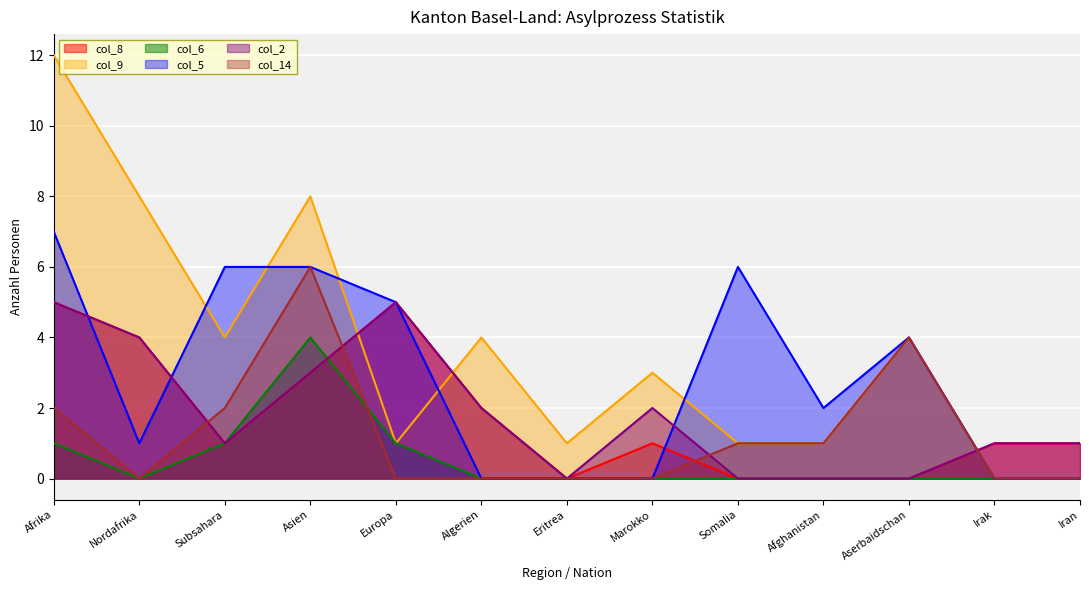

Reading left to right, list all the values displayed in this chart.

col_8 (Asylgewährungen): Afrika=5	Nordafrika=4	Subsahara=1	Asien=3	Europa=5	Algerien=2	Eritrea=0	Marokko=1	Somalia=0	Afghanistan=0	Aserbaidschan=0	Irak=1	Iran=1
col_9 (Kantonale Regelungen): Afrika=12	Nordafrika=8	Subsahara=4	Asien=8	Europa=1	Algerien=4	Eritrea=1	Marokko=3	Somalia=1	Afghanistan=1	Aserbaidschan=4	Irak=0	Iran=0
col_6 (Abschluss): Afrika=1	Nordafrika=0	Subsahara=1	Asien=4	Europa=1	Algerien=0	Eritrea=0	Marokko=0	Somalia=0	Afghanistan=0	Aserbaidschan=0	Irak=0	Iran=0
col_5 (Eintritte Rückkehr): Afrika=7	Nordafrika=1	Subsahara=6	Asien=6	Europa=5	Algerien=0	Eritrea=0	Marokko=0	Somalia=6	Afghanistan=2	Aserbaidschan=4	Irak=0	Iran=0
col_2 (Einreisen): Afrika=5	Nordafrika=4	Subsahara=1	Asien=3	Europa=5	Algerien=2	Eritrea=0	Marokko=2	Somalia=0	Afghanistan=0	Aserbaidschan=0	Irak=1	Iran=1
col_14 (Andere Abgänge): Afrika=2	Nordafrika=0	Subsahara=2	Asien=6	Europa=0	Algerien=0	Eritrea=0	Marokko=0	Somalia=1	Afghanistan=1	Aserbaidschan=4	Irak=0	Iran=0